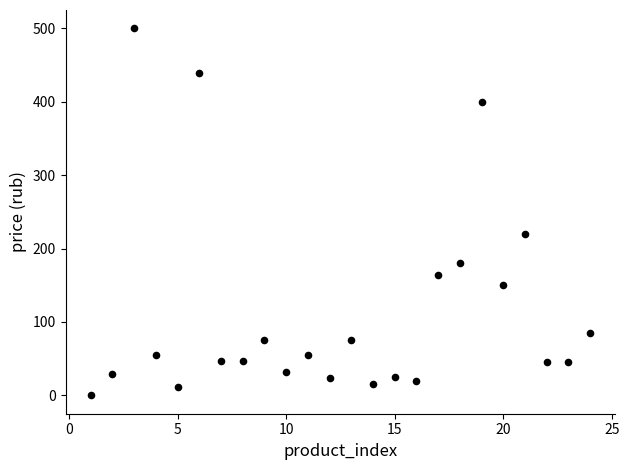

What is the range of X values (max minus min)?

23.0